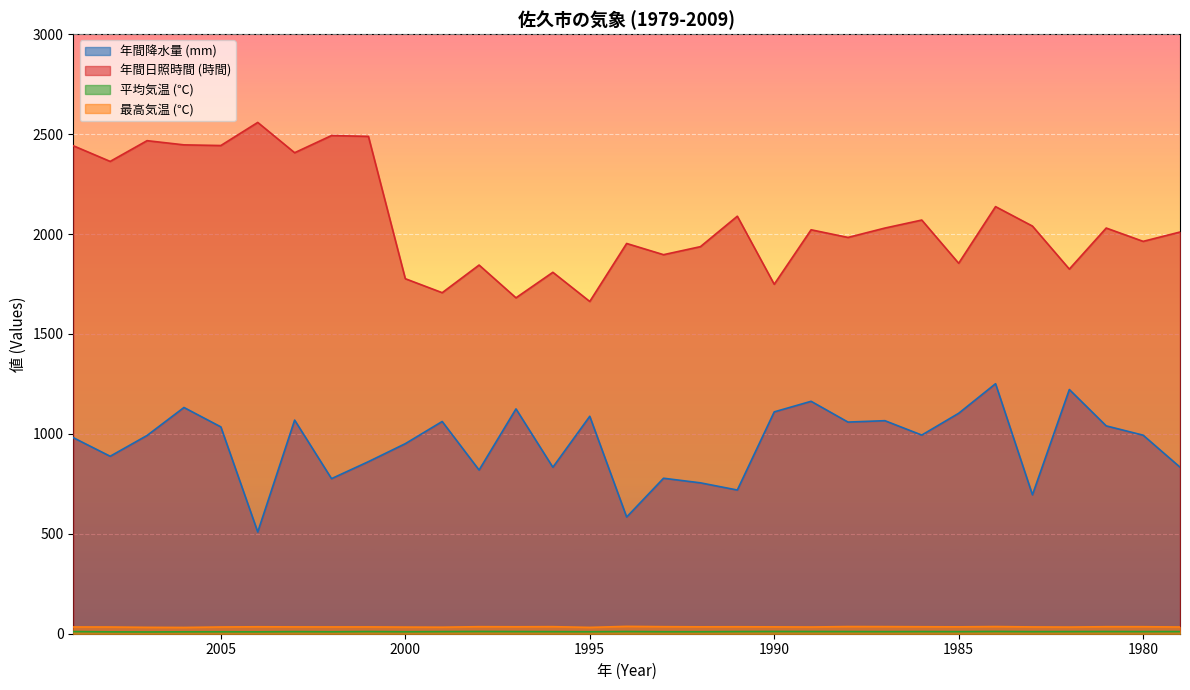

True or false: 年間日照時間 (時間) has a value of 1844.7 at 1998.

True